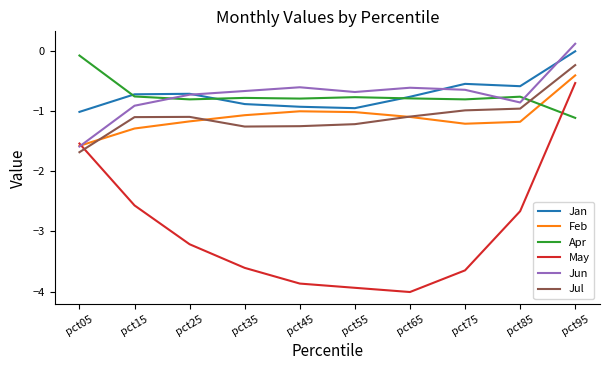

At which category is the sum across all series the highest?

pct95